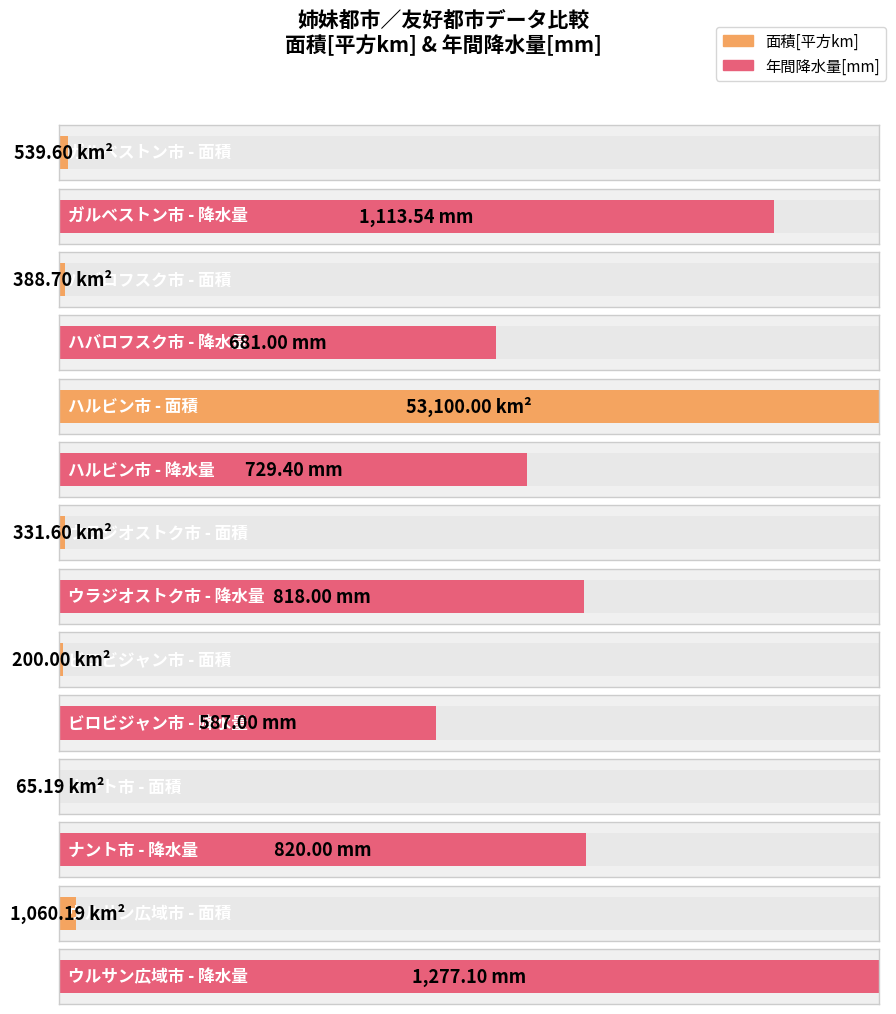

What is the value of the 面積[平方km] bar at the 2nd from the left?

388.7